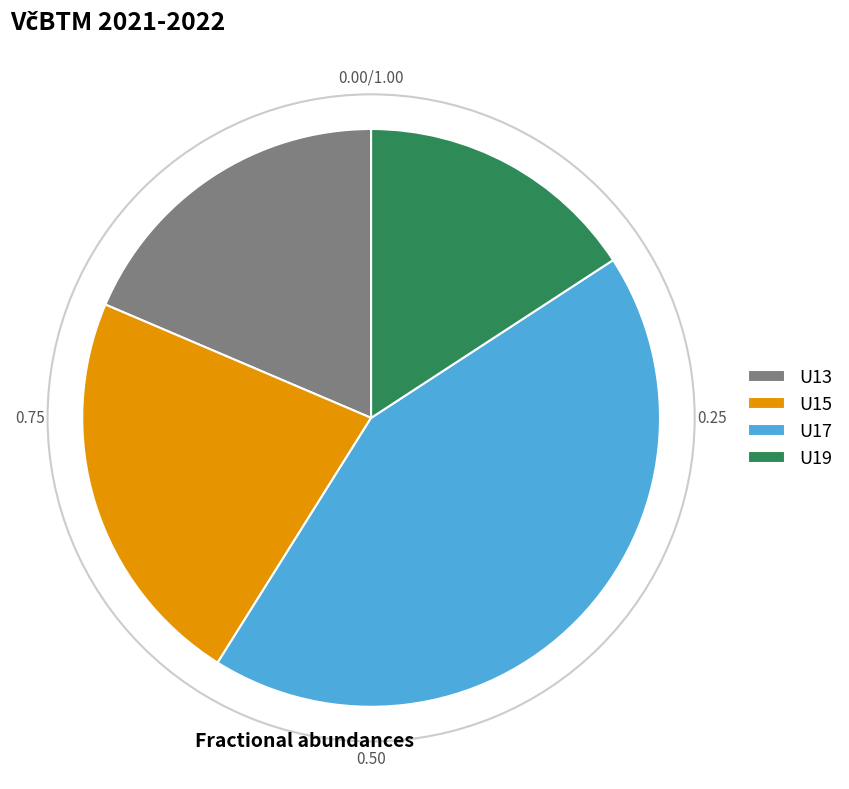

Rank the categories by value from highest to lowest.

U17, U15, U13, U19